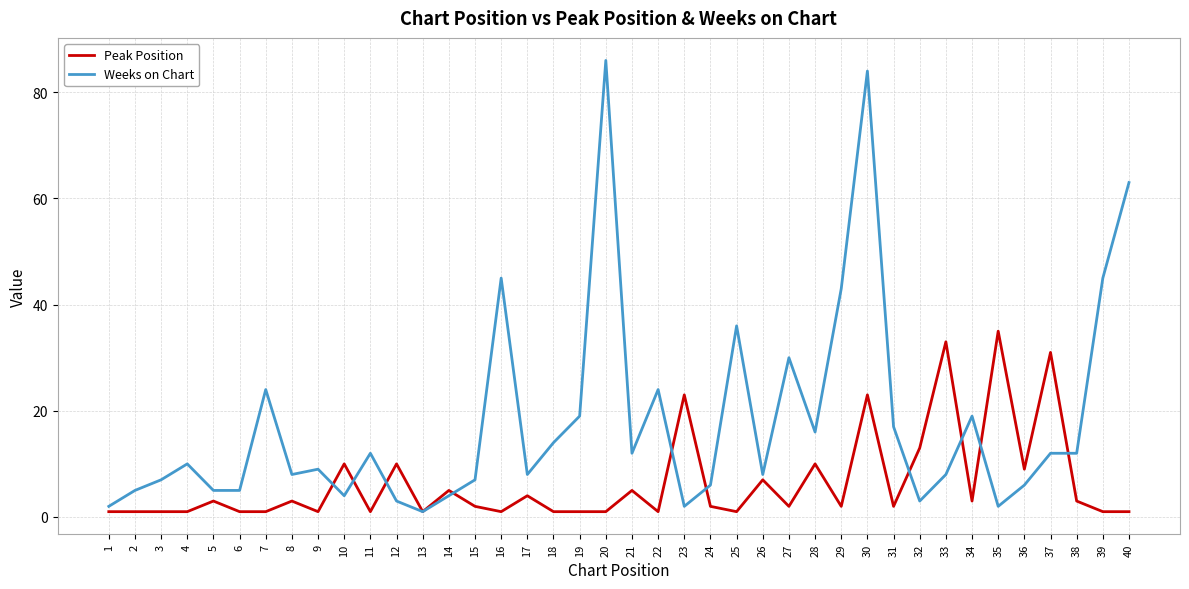

Reading left to right, list all the values displayed in this chart.

Peak Position: 1=1	2=1	3=1	4=1	5=3	6=1	7=1	8=3	9=1	10=10	11=1	12=10	13=1	14=5	15=2	16=1	17=4	18=1	19=1	20=1	21=5	22=1	23=23	24=2	25=1	26=7	27=2	28=10	29=2	30=23	31=2	32=13	33=33	34=3	35=35	36=9	37=31	38=3	39=1	40=1
Weeks on Chart: 1=2	2=5	3=7	4=10	5=5	6=5	7=24	8=8	9=9	10=4	11=12	12=3	13=1	14=4	15=7	16=45	17=8	18=14	19=19	20=86	21=12	22=24	23=2	24=6	25=36	26=8	27=30	28=16	29=43	30=84	31=17	32=3	33=8	34=19	35=2	36=6	37=12	38=12	39=45	40=63